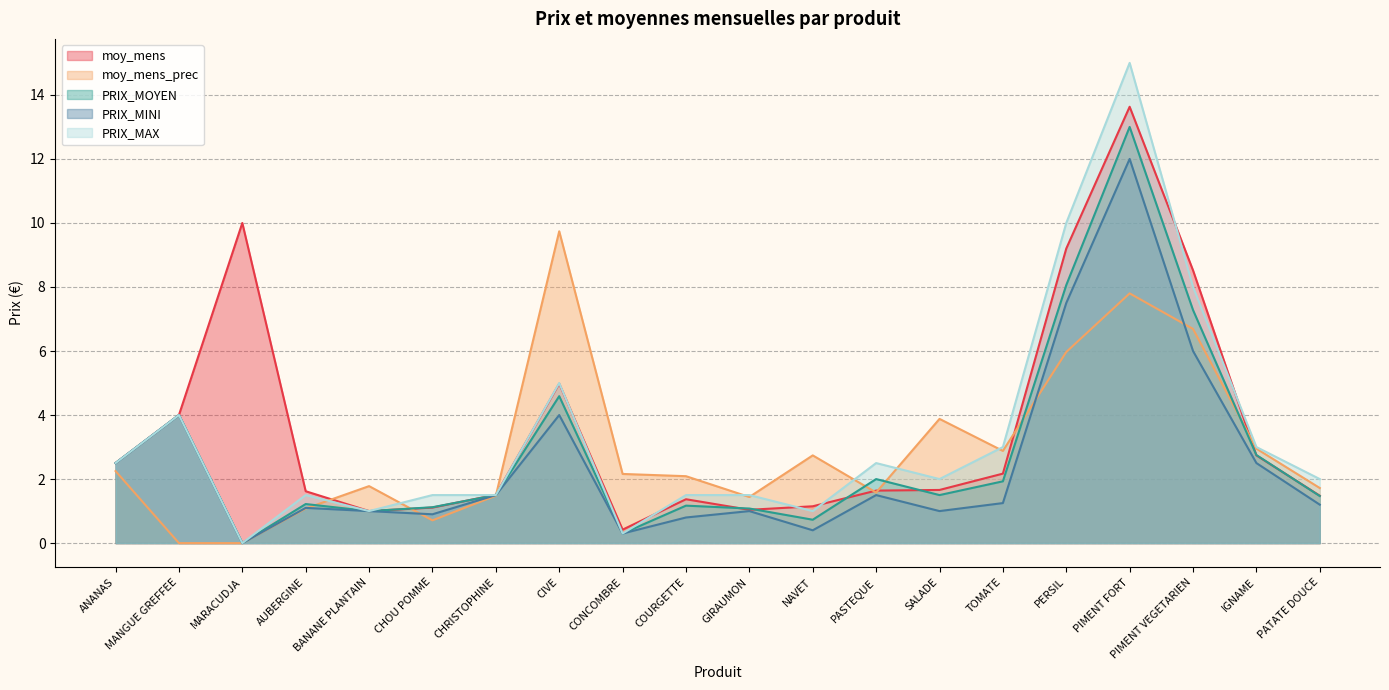

True or false: moy_mens has a value of 1.3 at ANANAS.

False